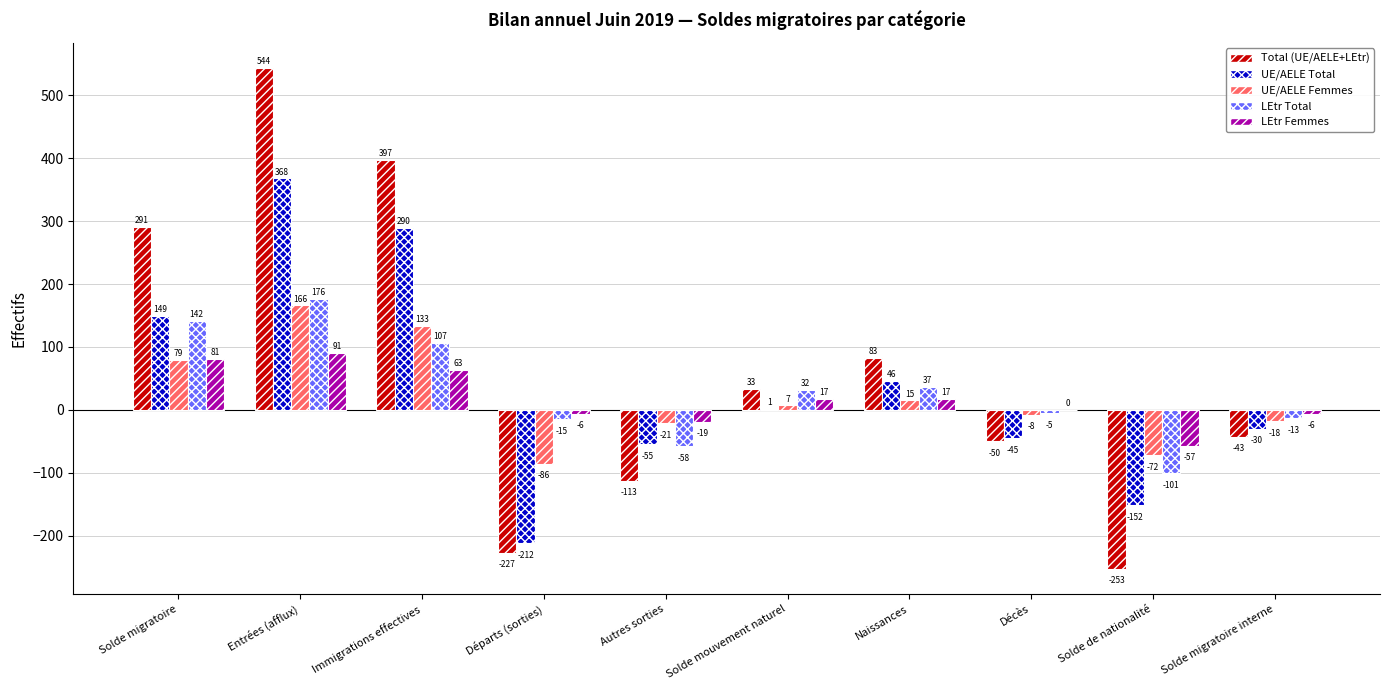

At which category does the chart reach its peak across all series?

Entrées (afflux)